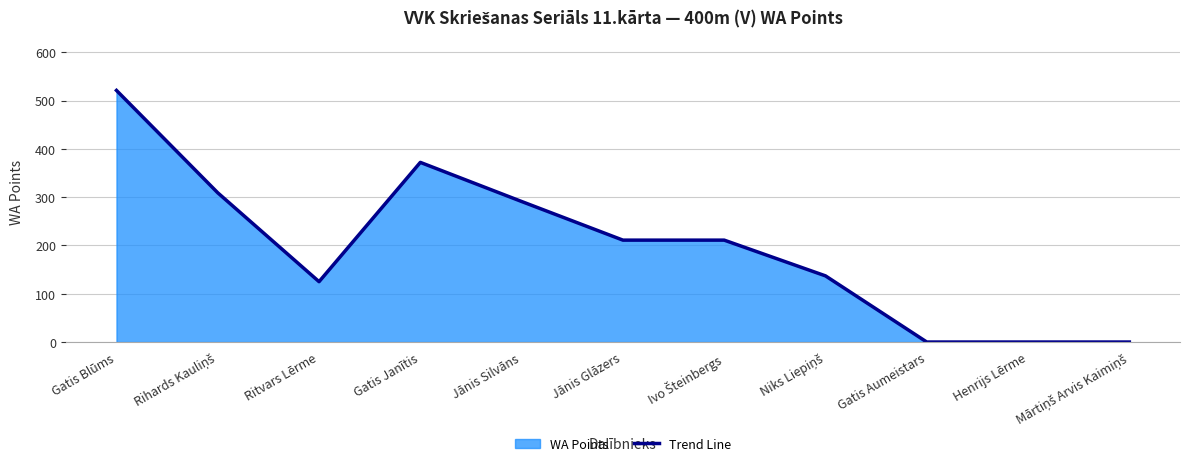

Rank the categories by value from highest to lowest.

Gatis Blūms, Gatis Janītis, Rihards Kauliņš, Jānis Silvāns, Jānis Glāzers, Ivo Šteinbergs, Niks Liepiņš, Ritvars Lērme, Gatis Aumeistars, Henrijs Lērme, Mārtiņš Arvis Kaimiņš